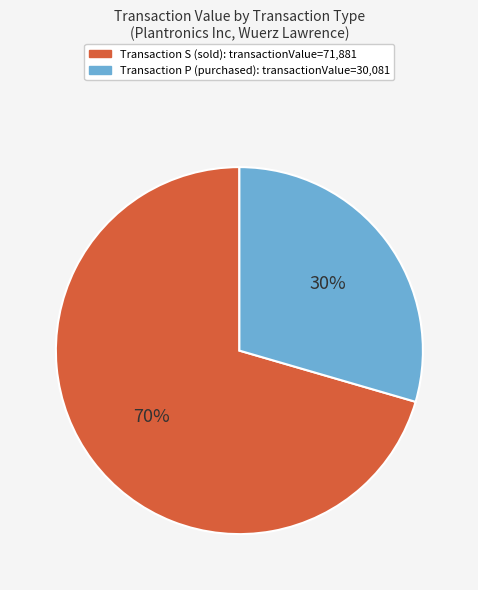

To the nearest percent, what is the average slice percentage?

50%